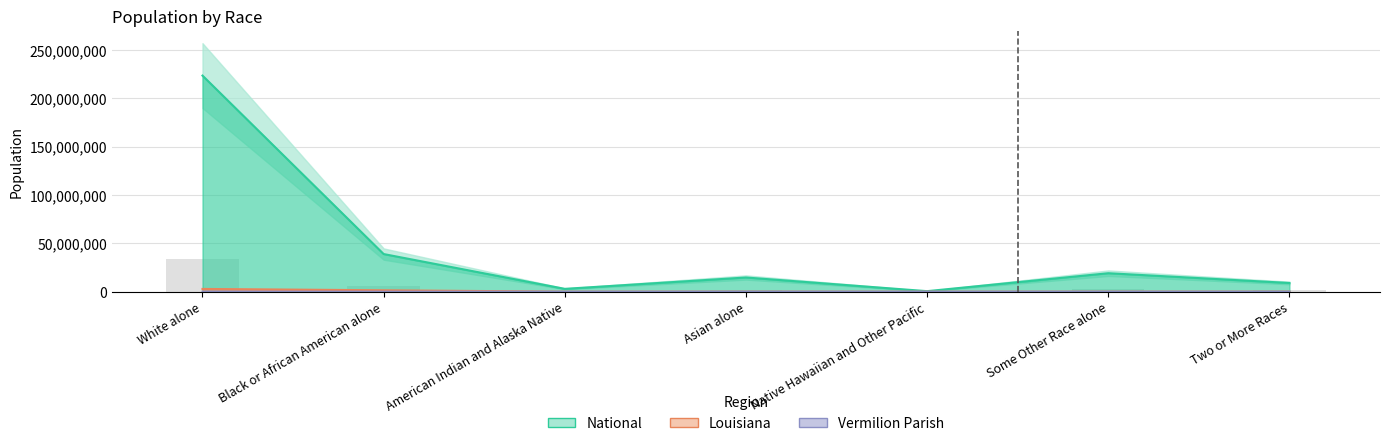

Does the chart contain any negative values?

No